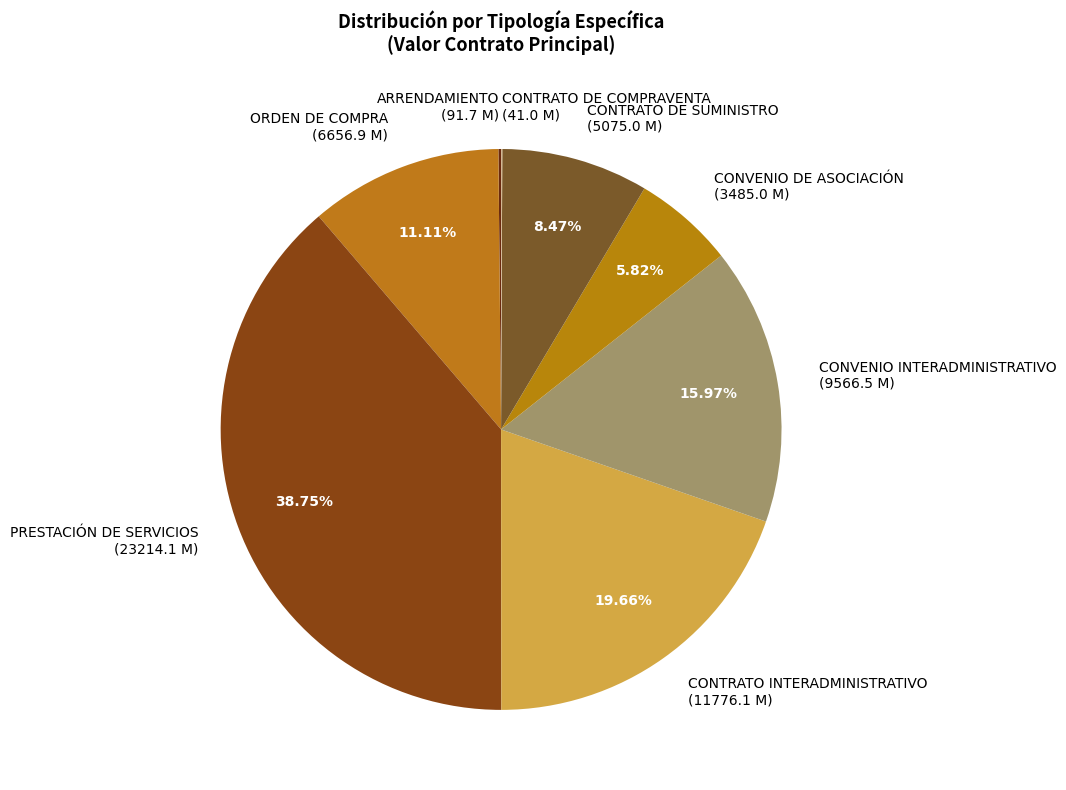

Approximately how many times larger is the value at ORDEN DE COMPRA (6656.9 M) compared to CONVENIO DE ASOCIACIÓN (3485.0 M)?

1.9